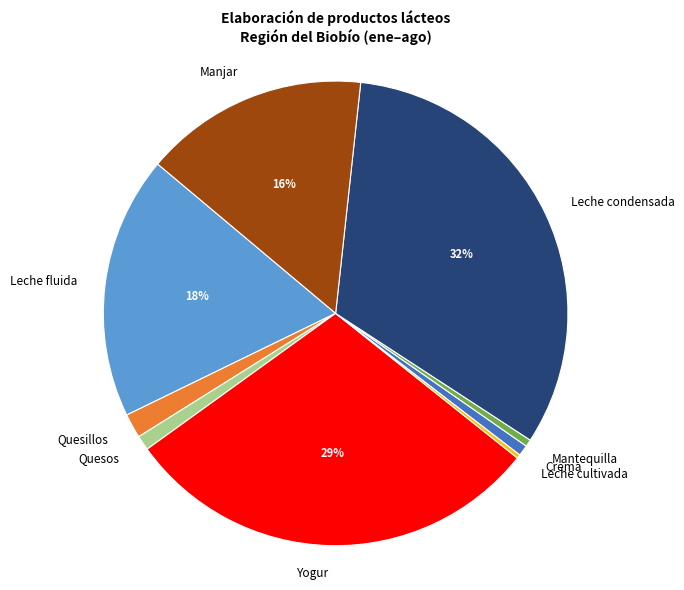

Does Quesillos represent more than half of the total?

No